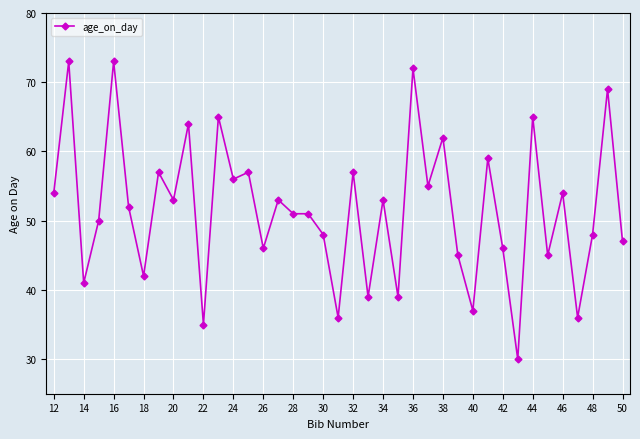

Does the chart have visible grid lines?

Yes